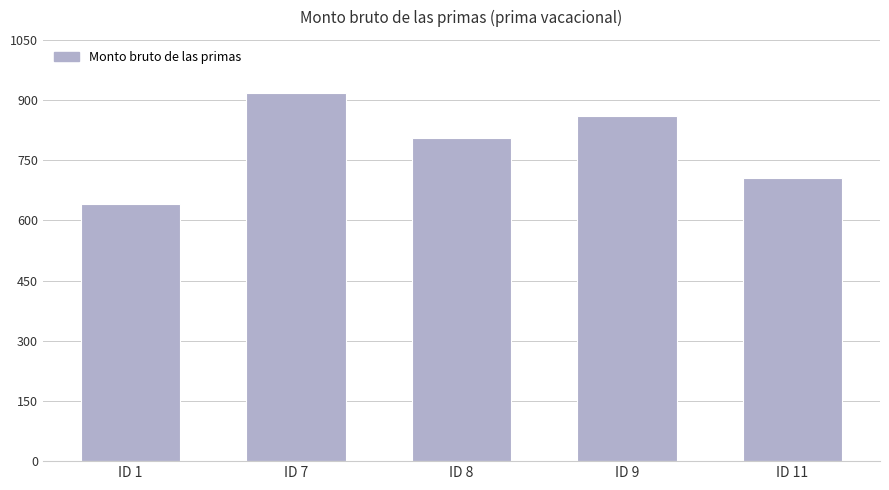

What is the change in value from ID 8 to ID 9?

+53.9